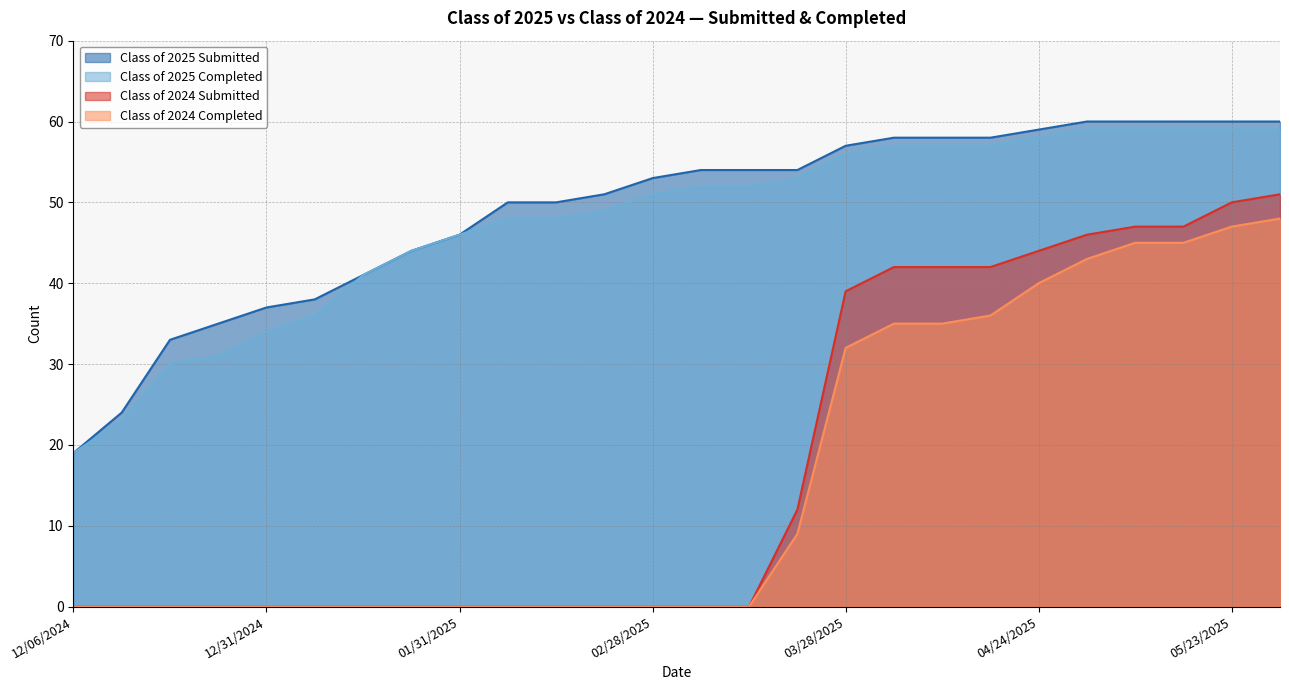

What is the maximum value for Class of 2025 Submitted?

60